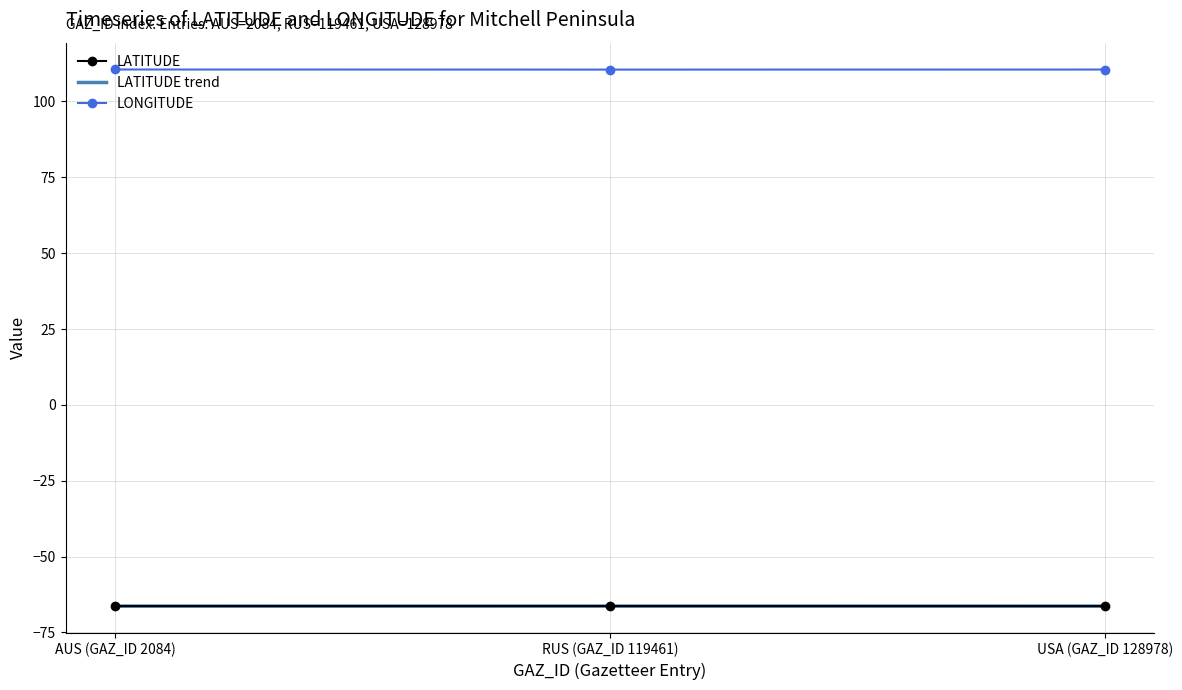

At RUS (GAZ_ID 119461), list the series in order from largest to smallest.

LONGITUDE, LATITUDE